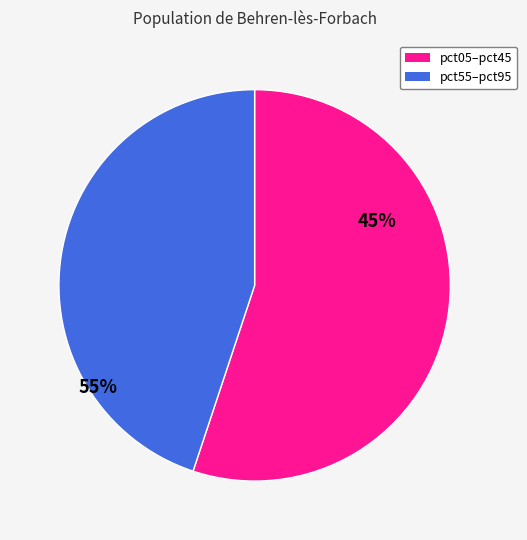

What is the largest slice in the pie chart?

pct05–pct45